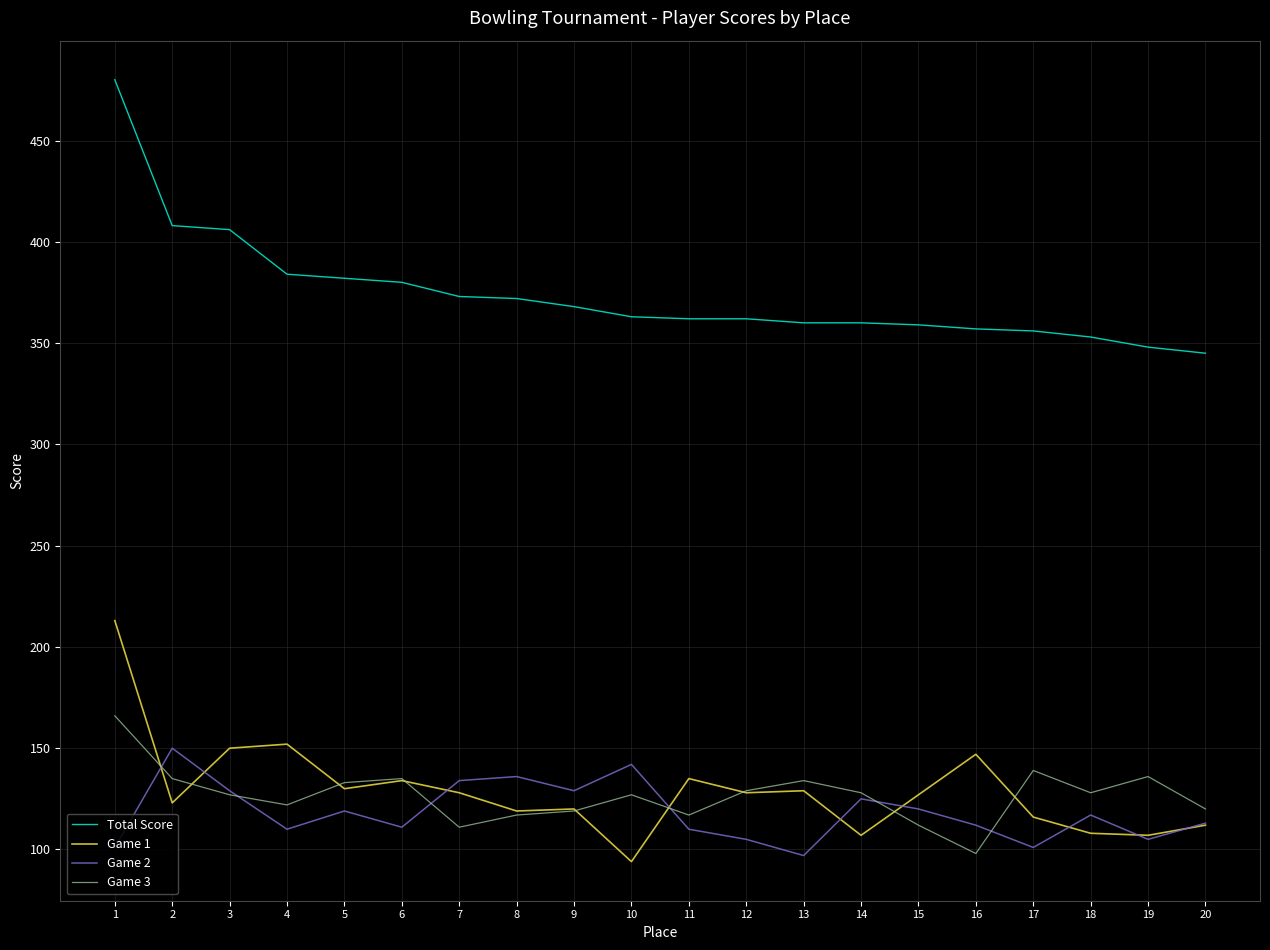

What is the greatest value displayed?

480